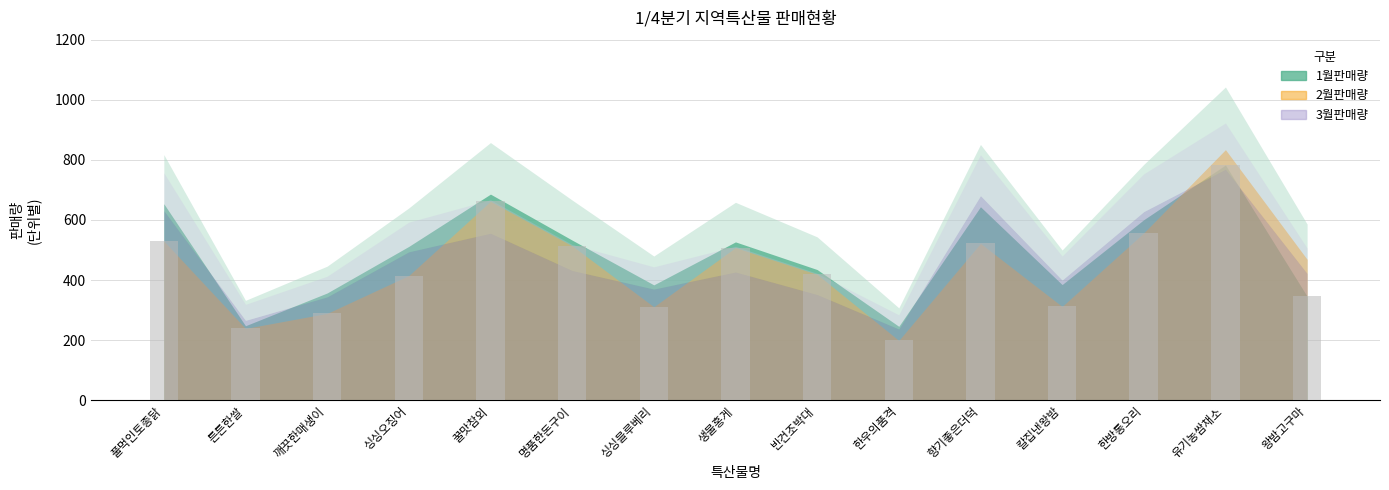

Which label corresponds to the smallest value in the chart?

한우의품격